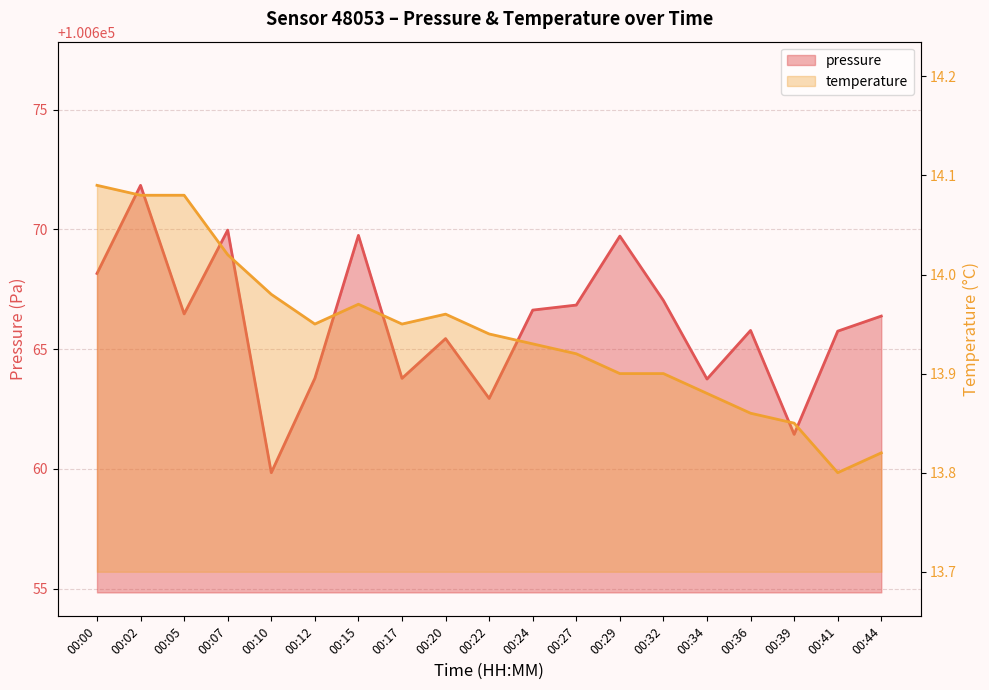

What value does the temperature series have at 00:10?

14.0